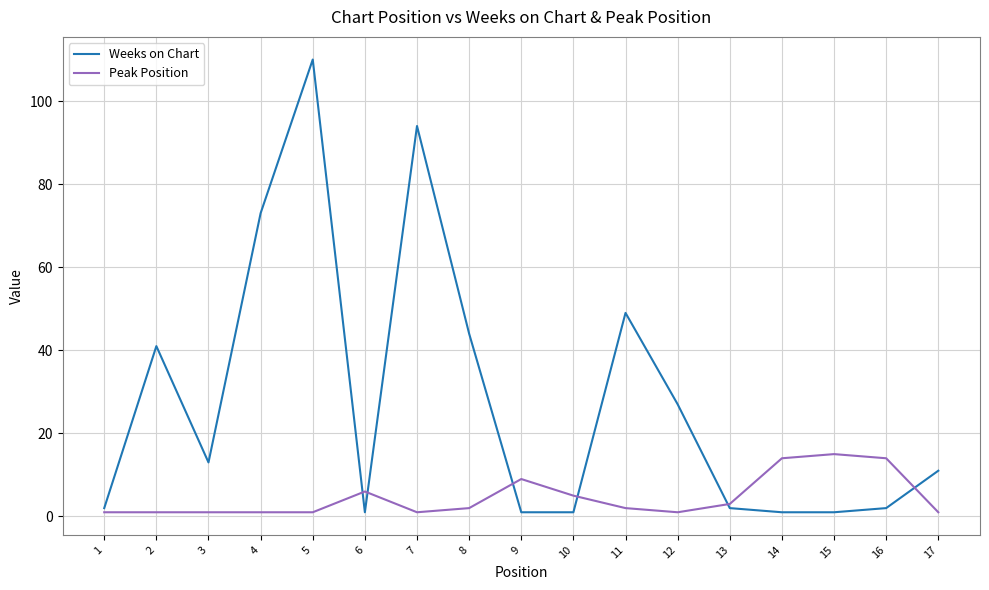

Between 4 and 12, which series saw the biggest shift?

Weeks on Chart